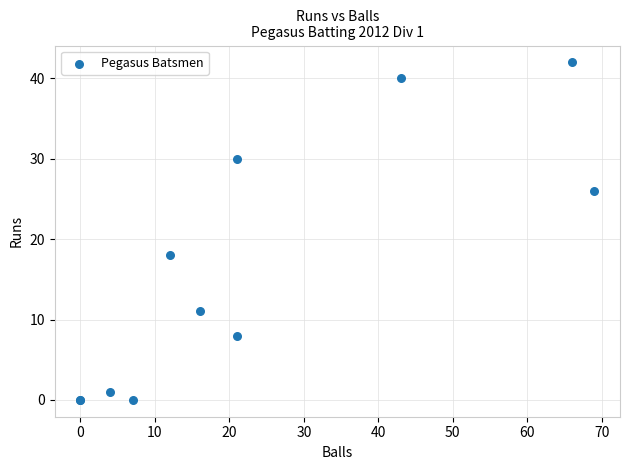

What Y value in the scatter plot is closest to 21?

18